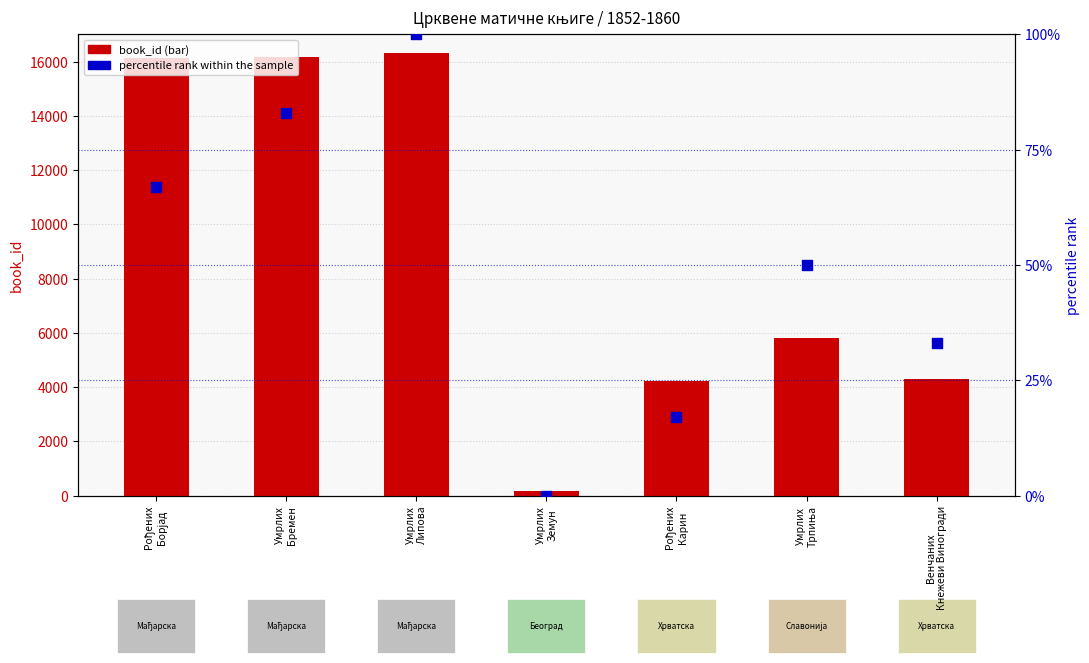

At which category is the sum across all series the highest?

Умрлих
Липова